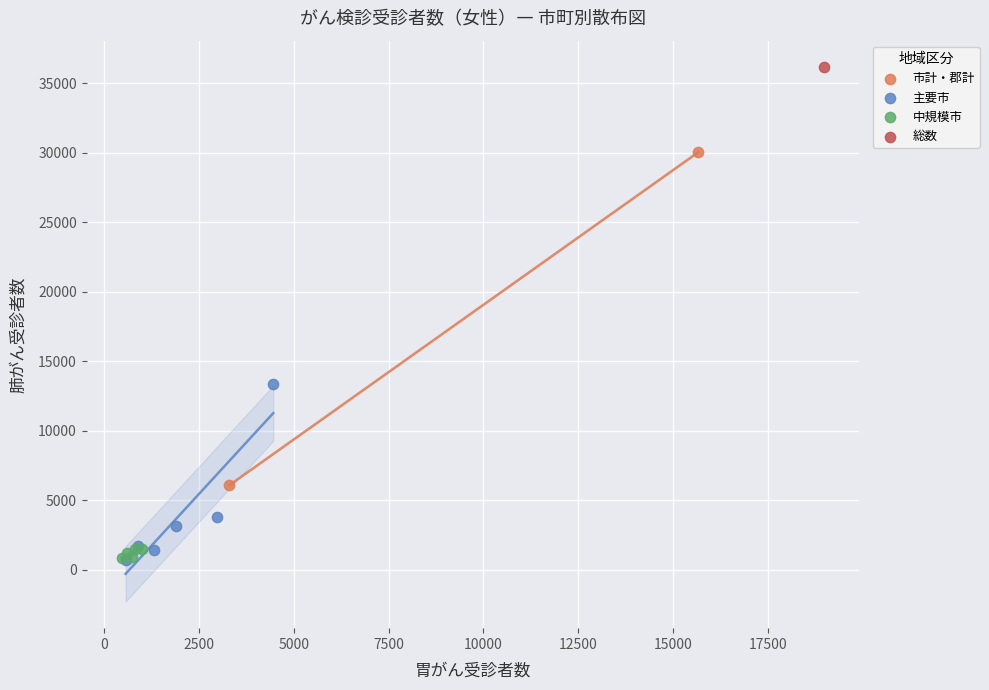

What are all the series names shown in the legend?

市計・郡計, 主要市, 中規模市, 総数